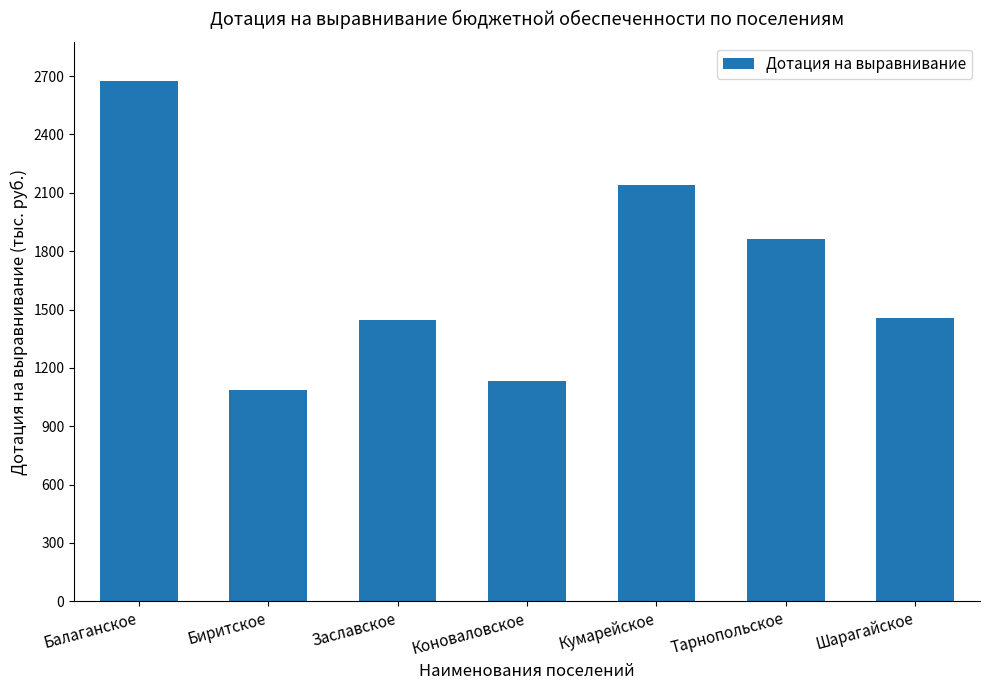

What is the difference between the values at Шарагайское and Балаганское?

1221.6